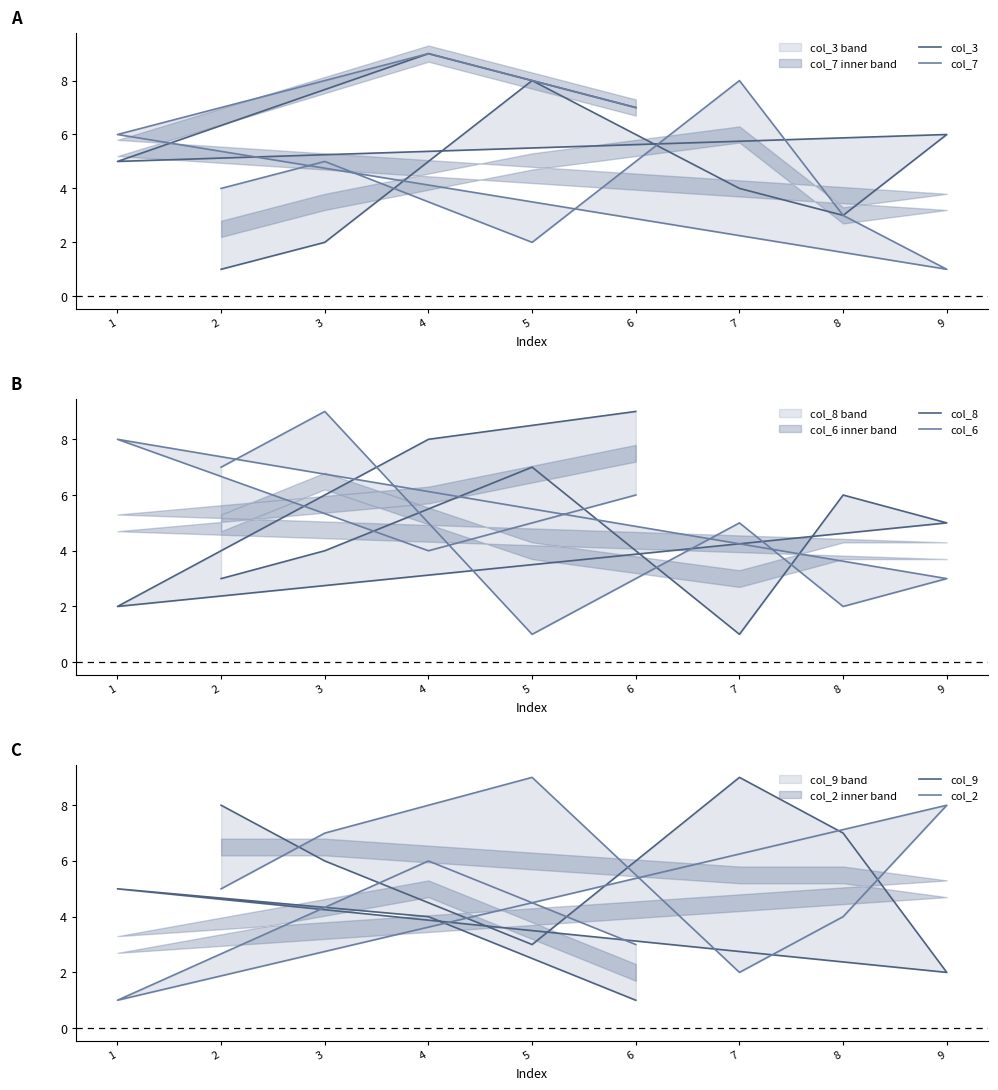

Which series changed the most between 7 and 9?

col_7